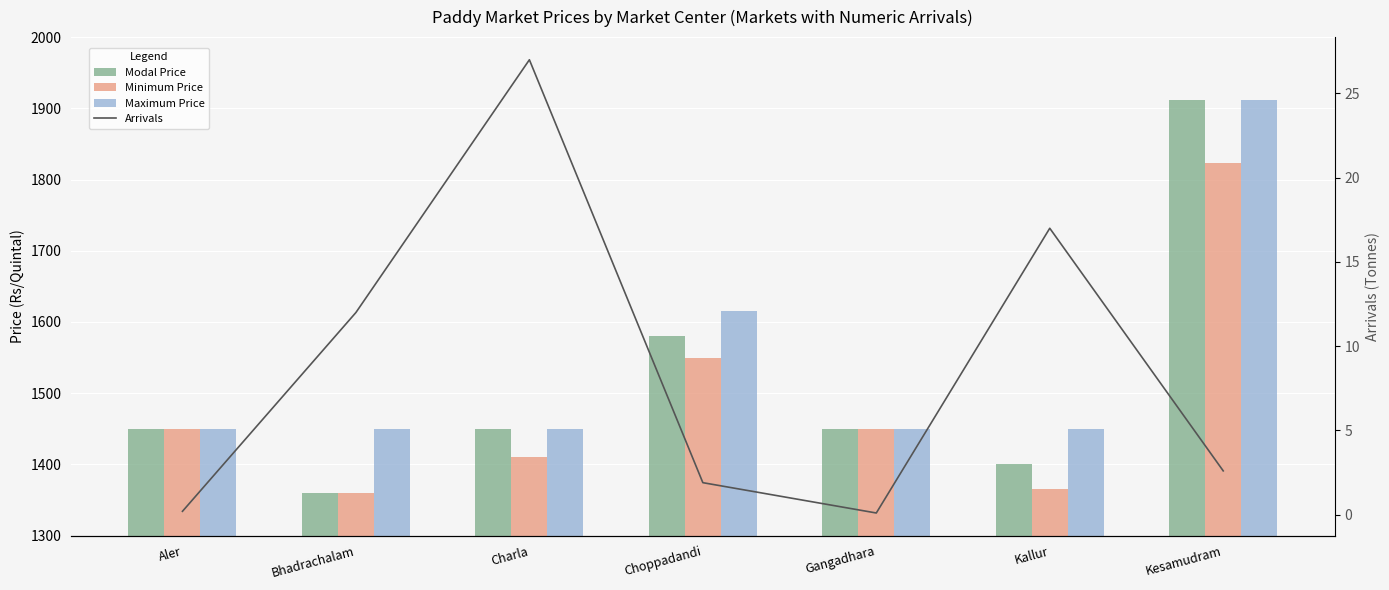

Which series has the largest total across all categories?

Maximum Price